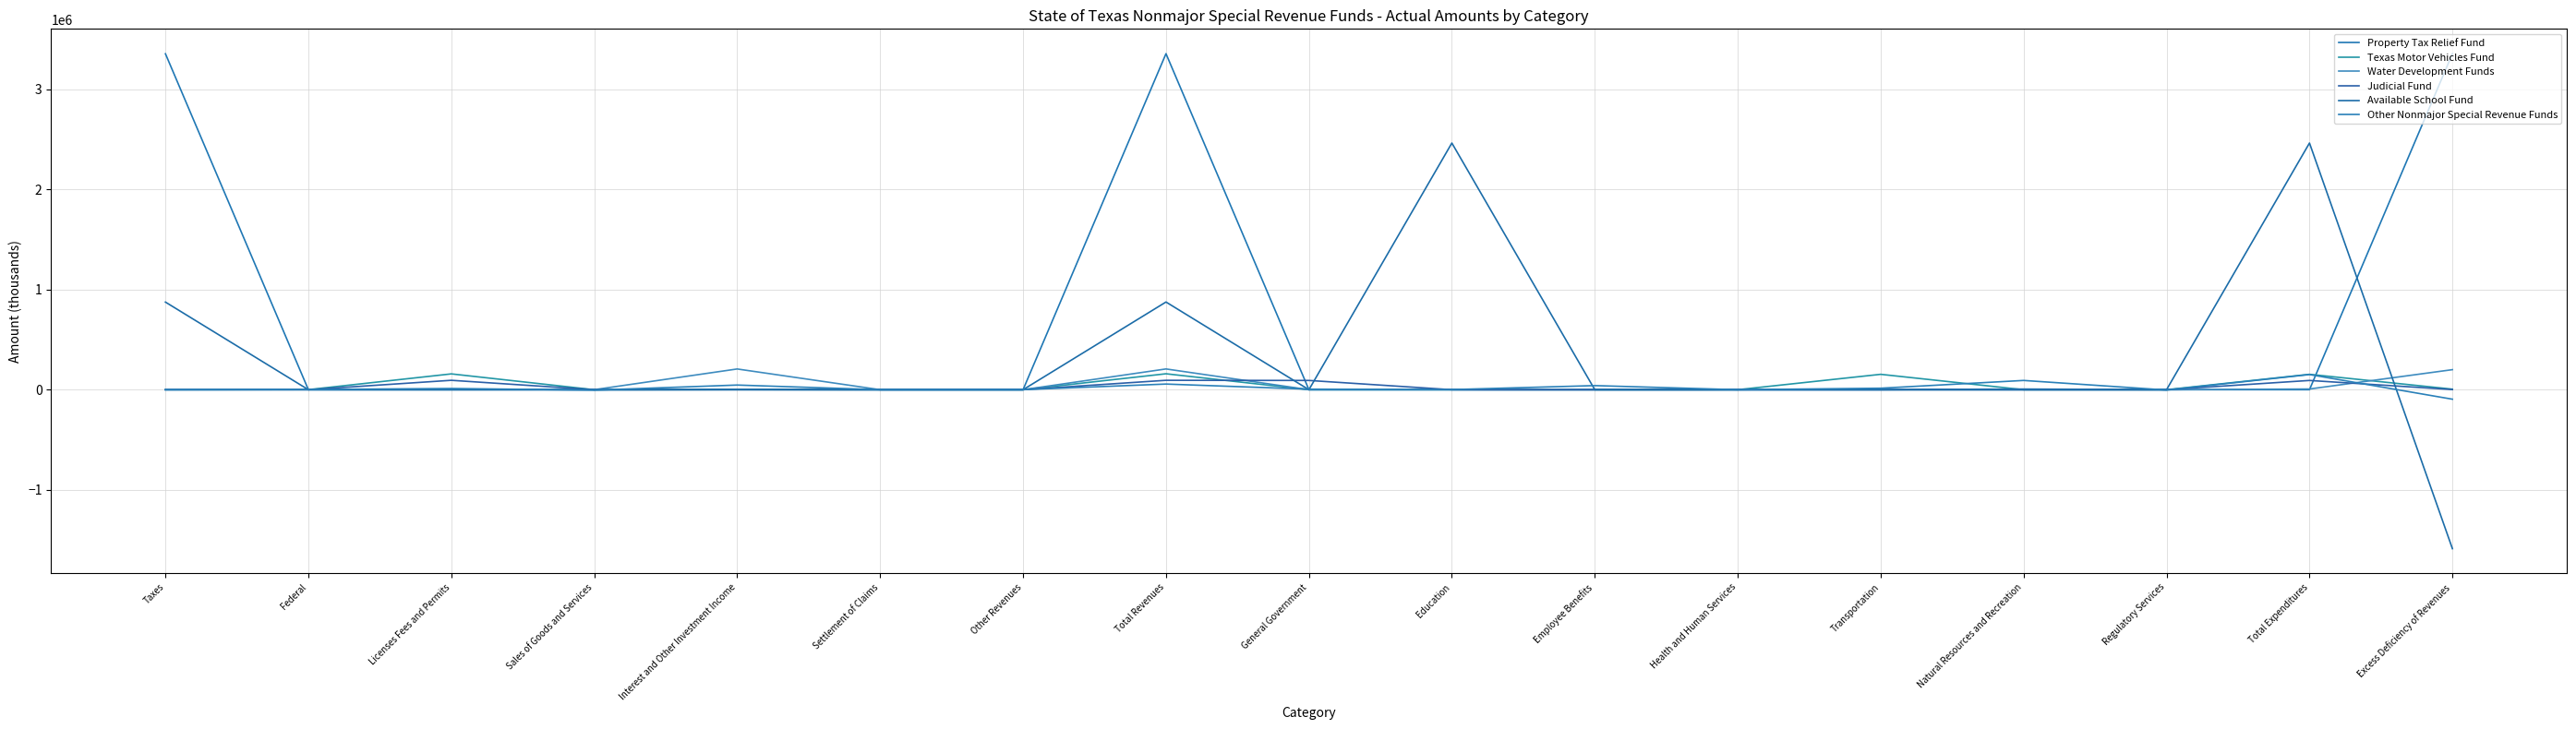

Does the chart display data point markers on the line(s)?

No